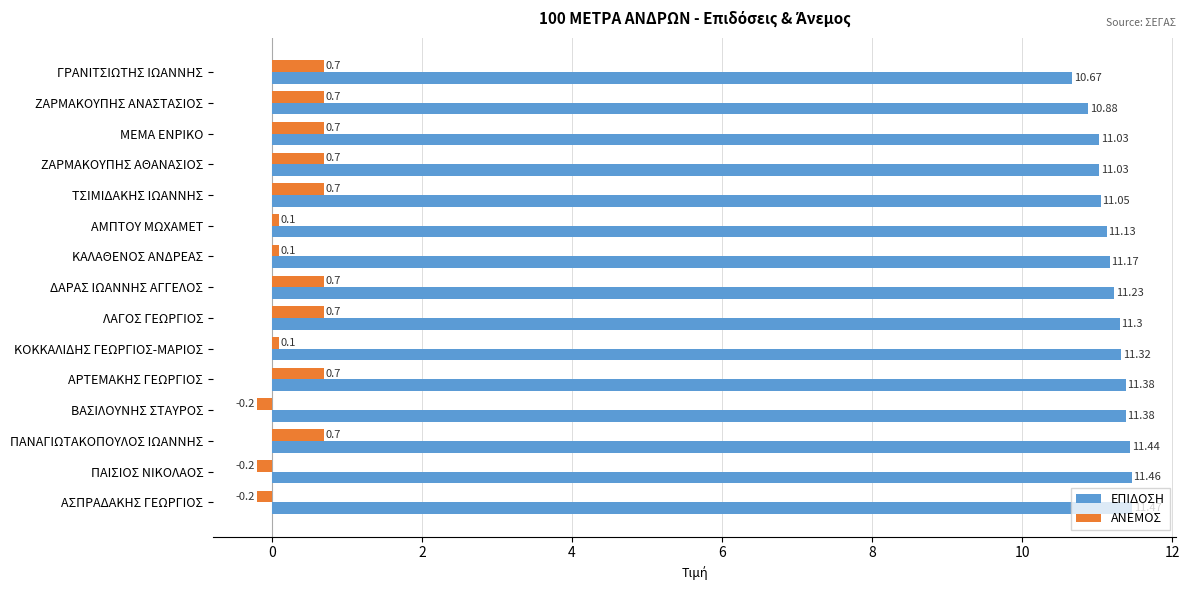

Which series has the widest spread of values?

ΑΝΕΜΟΣ